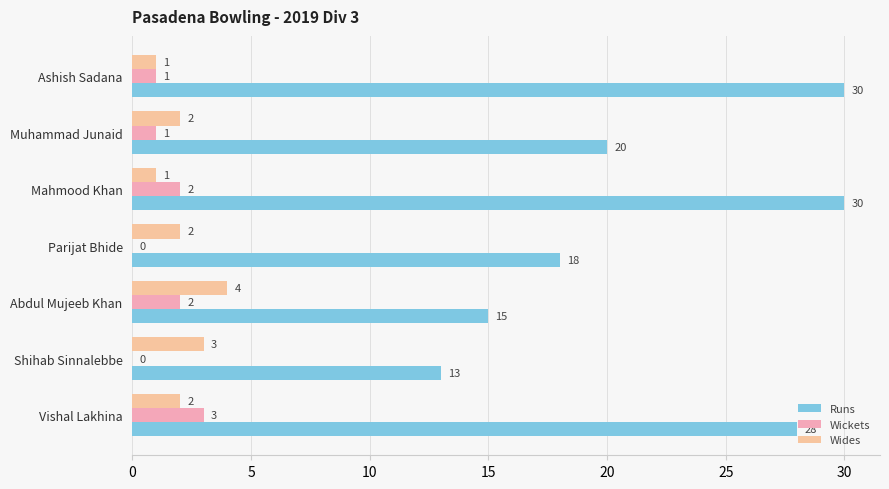

How many distinct data groups are displayed?

3